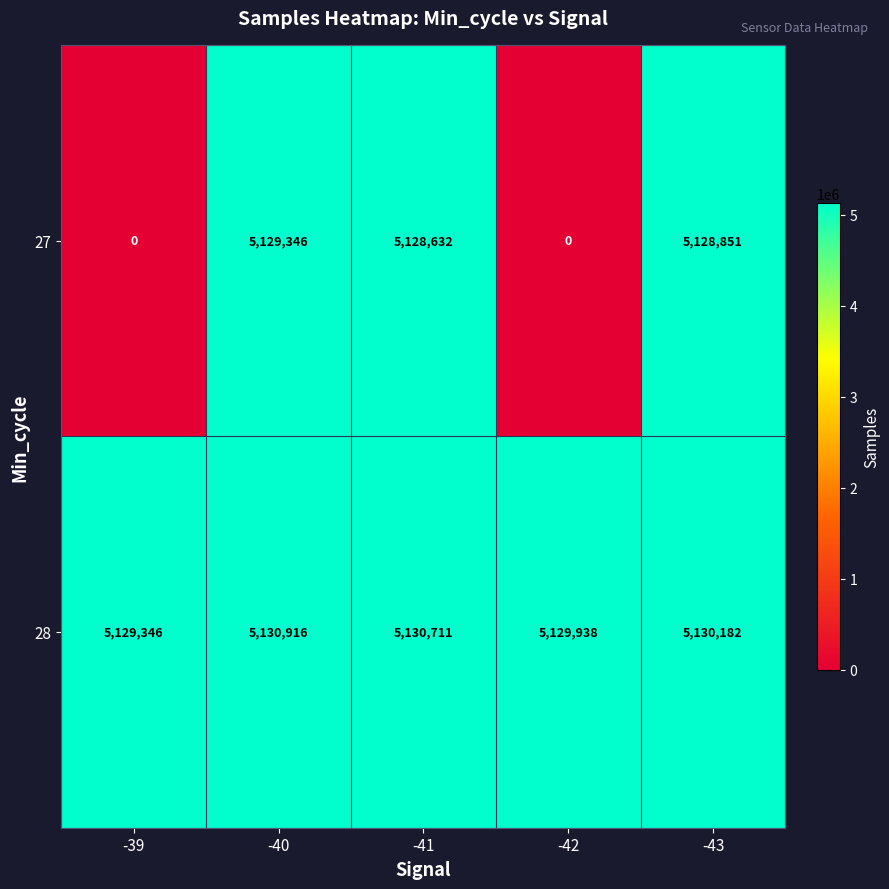

What is the difference between the maximum and minimum values in the 28 series?

1570